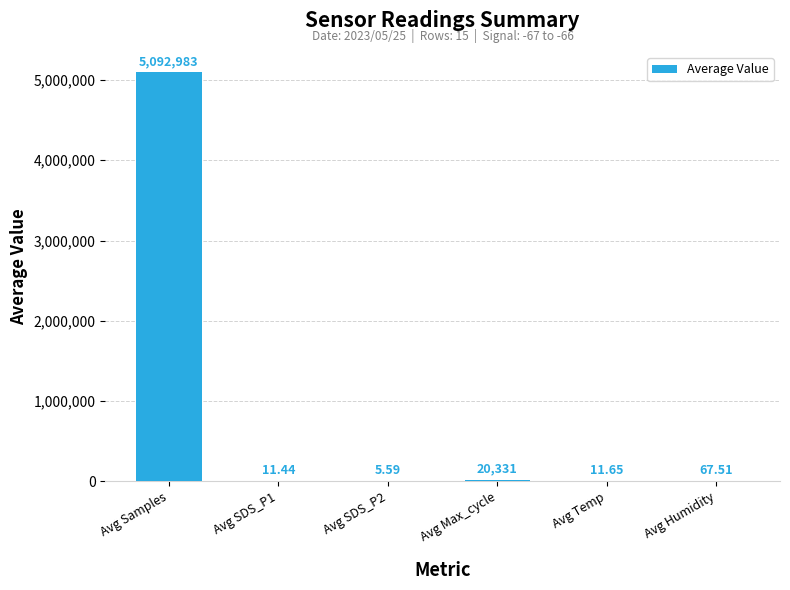

At which label does the data first exceed 67?

Avg Samples